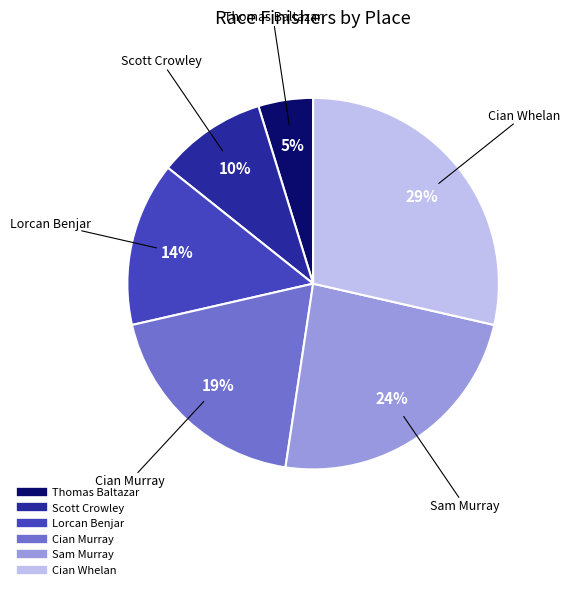

True or false: Thomas Baltazar accounts for 5% of the total.

True